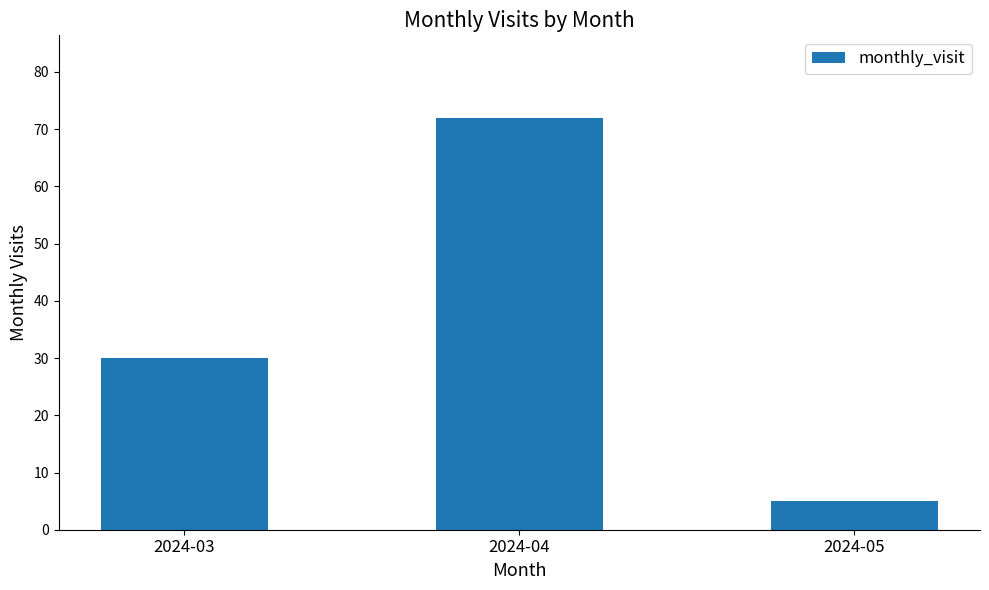

Rank the categories by value from highest to lowest.

2024-04, 2024-03, 2024-05